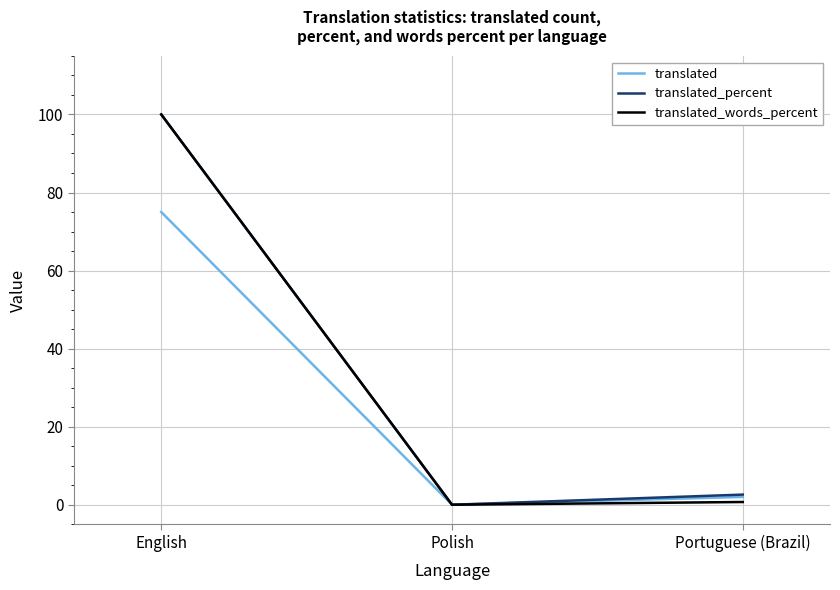

What is the greatest value displayed?

100.0